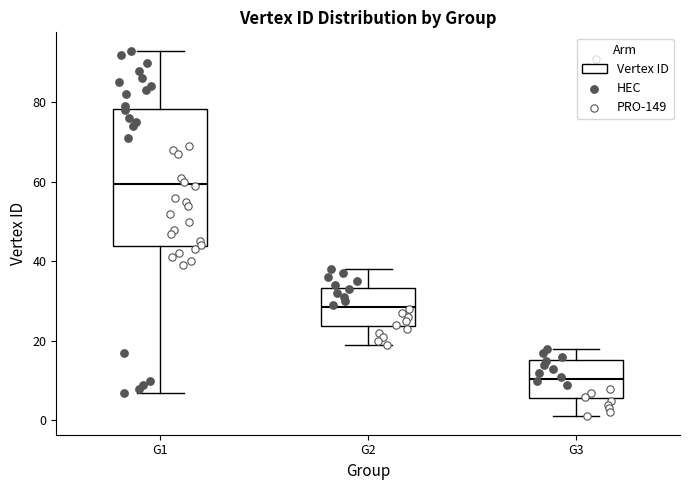

Reading left to right, transcribe this box plot: for each box, give where its median line is, the range the box spans, and where its two whiskers end, as read against the y-axis. The values are not printed on the chart, so give them approximately, as read against the axis.

G1: median 60, box 44 to 78, whiskers 8 to 94
G2: median 28, box 24 to 34, whiskers 20 to 38
G3: median 10, box 6 to 16, whiskers 2 to 18